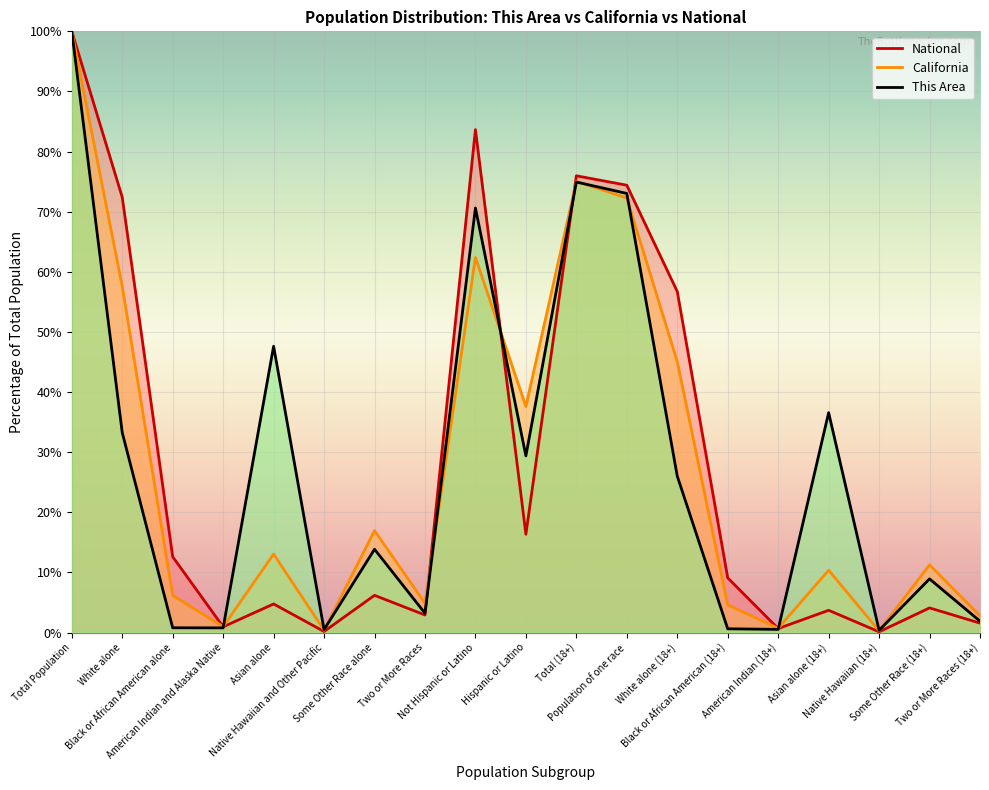

What is the sum of the California values at Not Hispanic or Latino and Some Other Race alone?

79.3